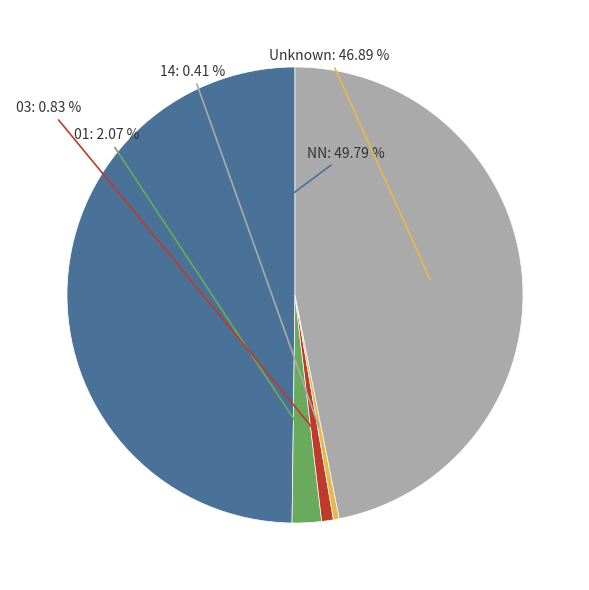

Which category has the smallest portion of the pie?

14